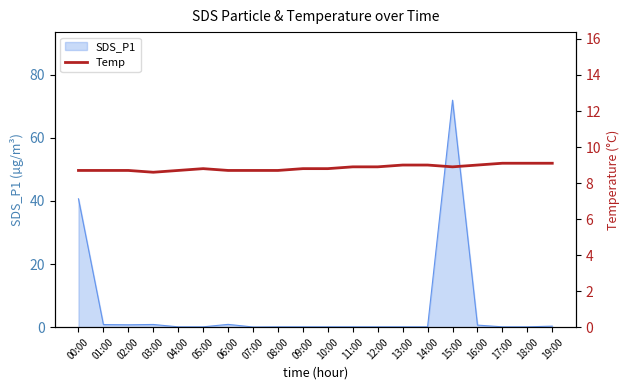

Reading right to left, what are all the values shown in this chart?

9.1	9.1	9.1	9.0	8.9	9.0	9.0	8.9	8.9	8.8	8.8	8.7	8.7	8.7	8.8	8.7	8.6	8.7	8.7	8.7